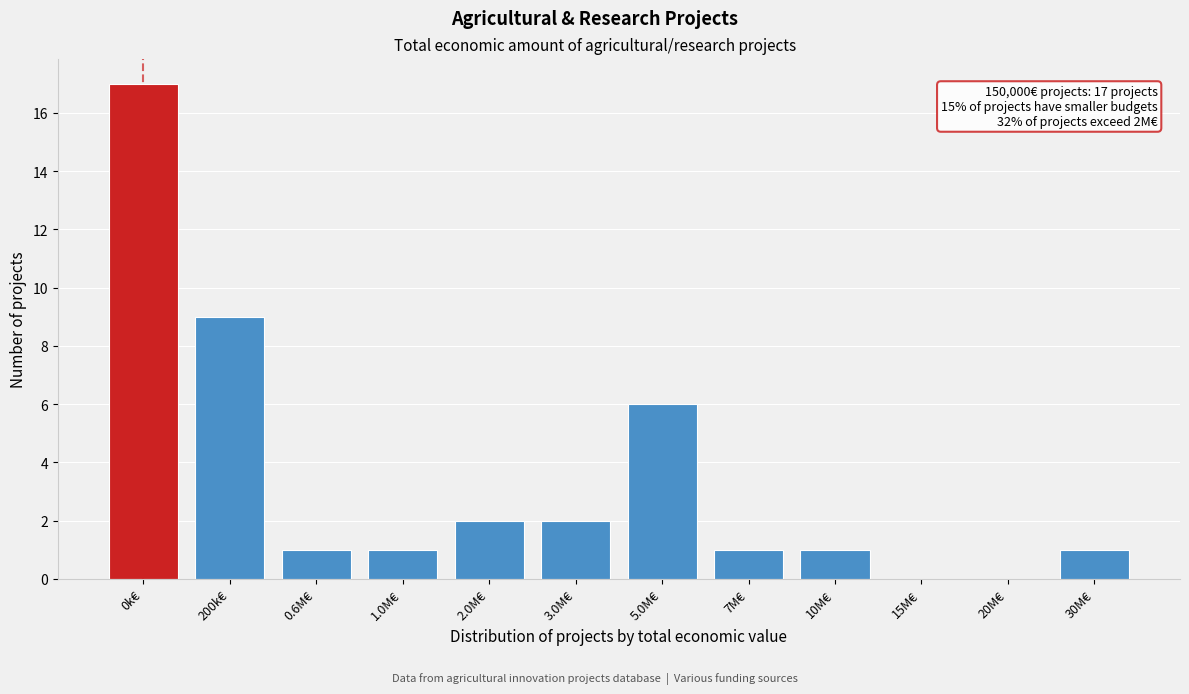

Reading left to right, extract all data points from this chart.

0k€=17	200k€=9	0.6M€=1	1.0M€=1	2.0M€=2	3.0M€=2	5.0M€=6	7M€=1	10M€=1	15M€=0	20M€=0	30M€=1